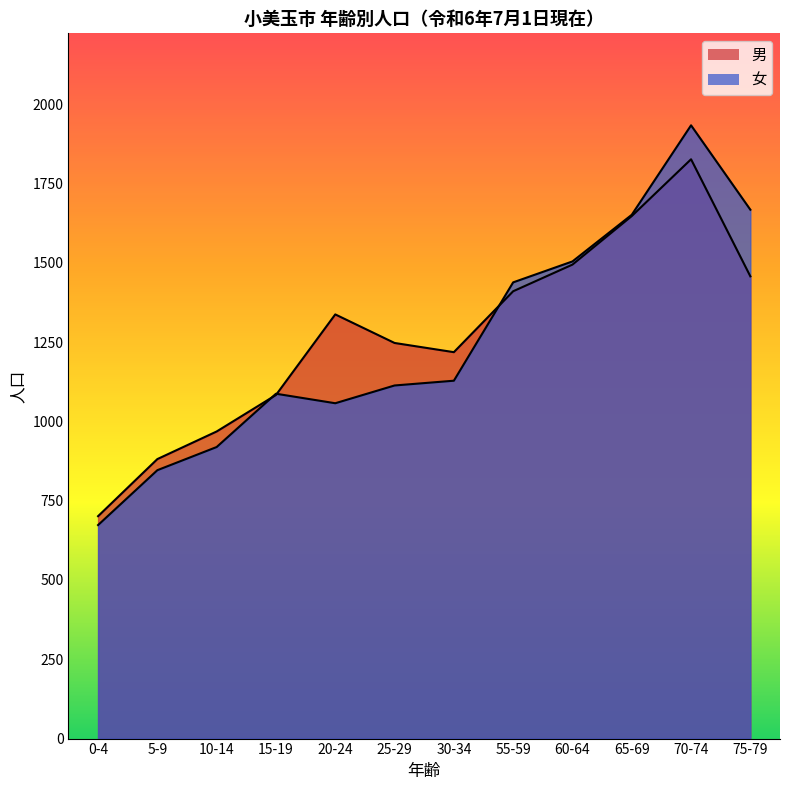

What is the difference between the second highest and second lowest values in the 女 series?

821